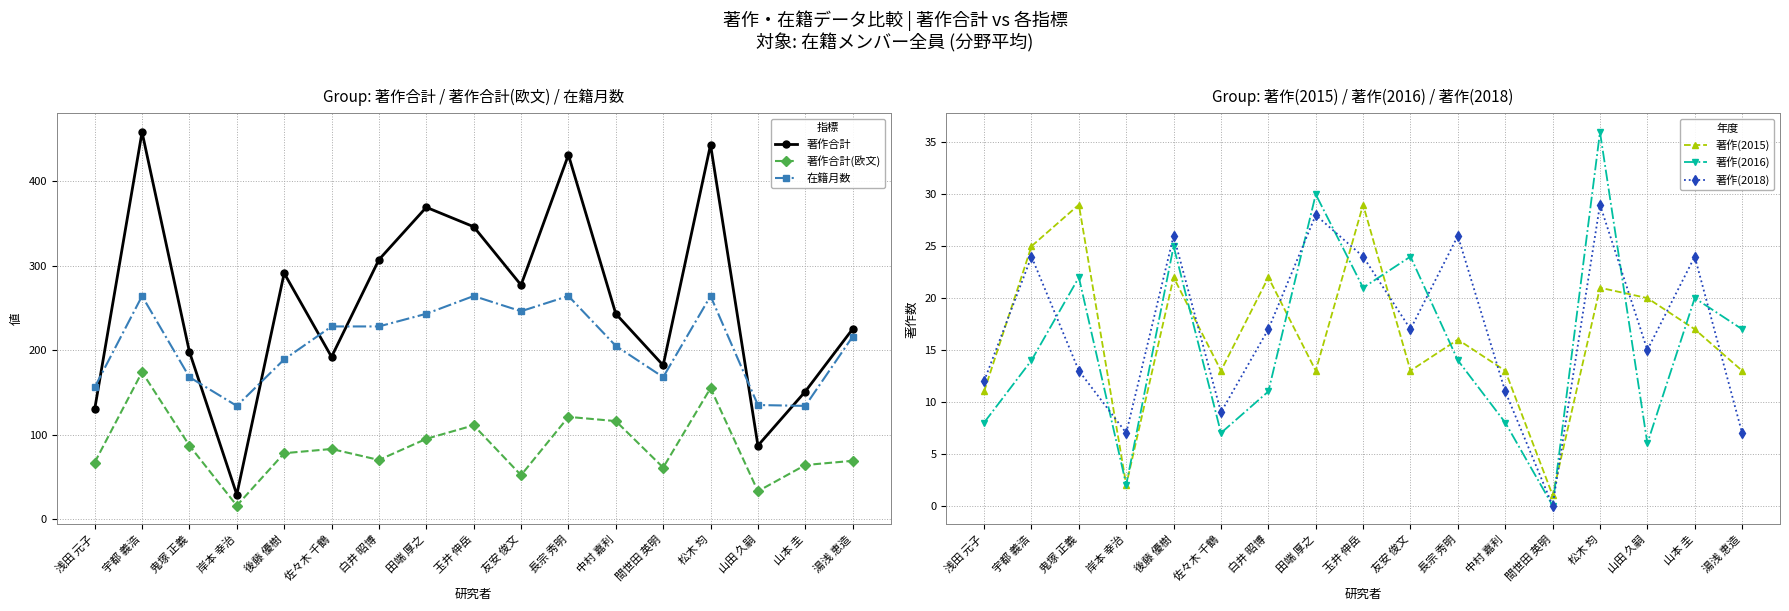

What is the highest value of the 在籍月数 series?

264